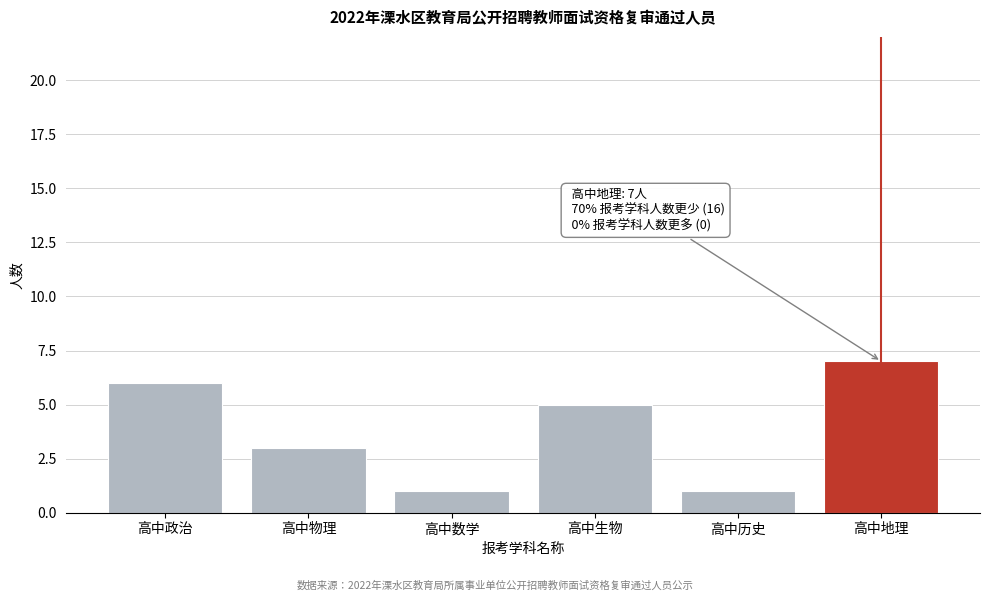

Reading left to right, transcribe all the data shown in this chart.

高中政治=6	高中物理=3	高中数学=1	高中生物=5	高中历史=1	高中地理=7